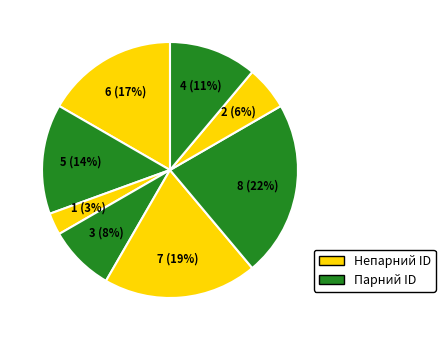

How many segments does this pie chart have?

8